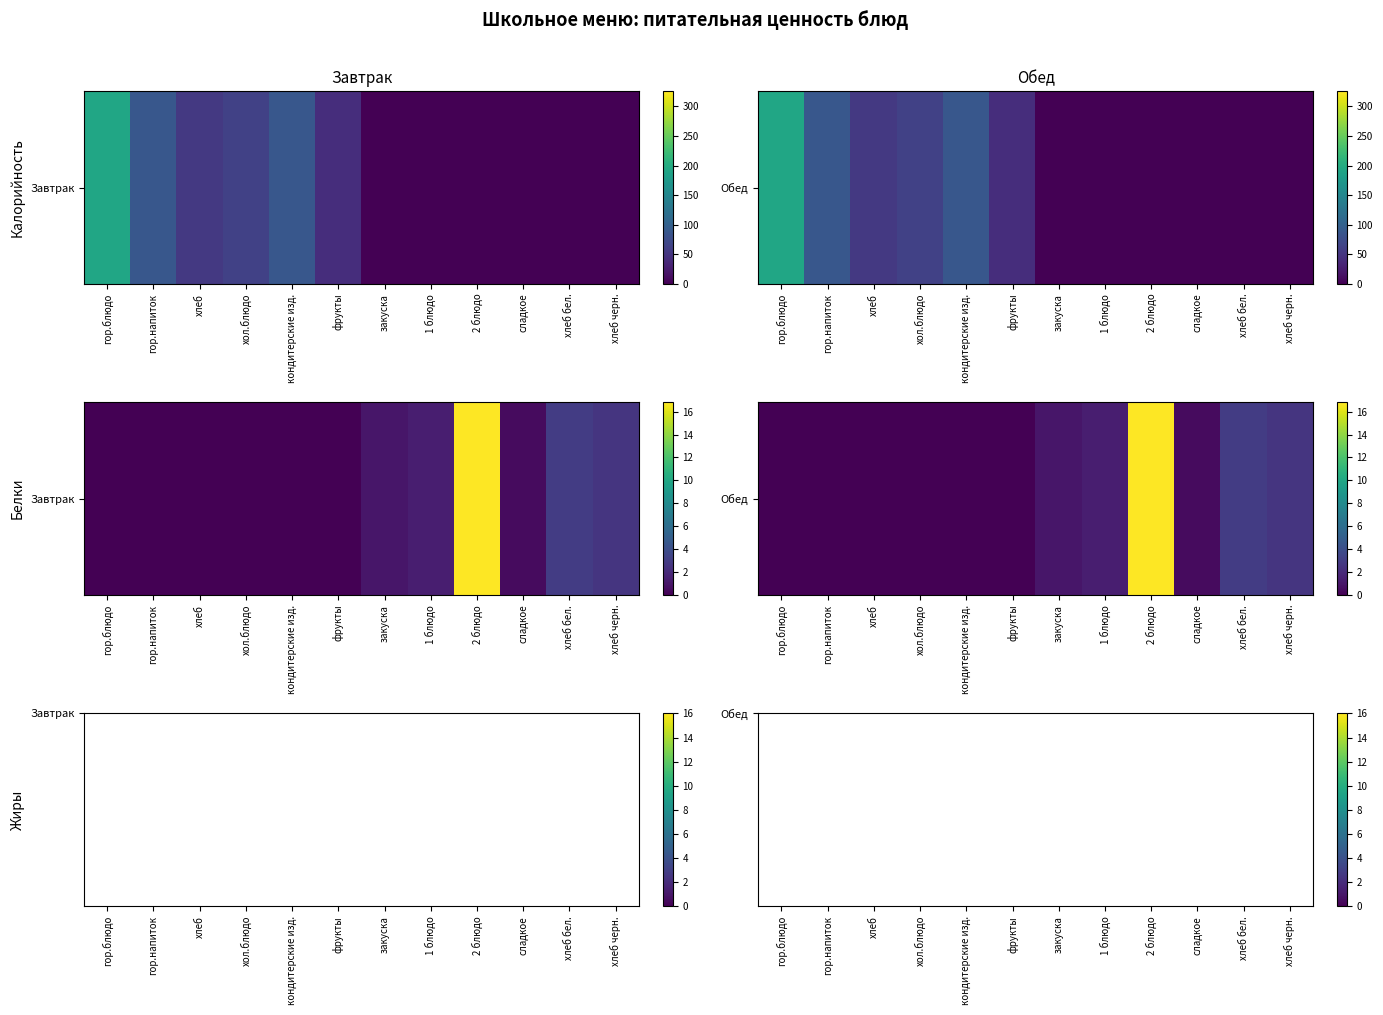

True or false: the data shows 0.2 at сладкое.

False